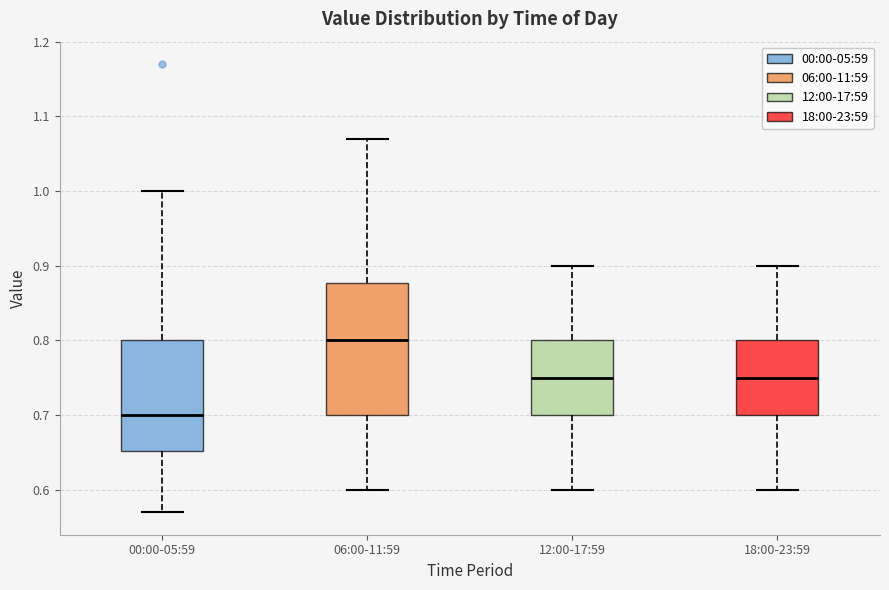

Reading left to right, transcribe this box plot: for each box, give where its median line is, the range the box spans, and where its two whiskers end, as read against the y-axis. The values are not printed on the chart, so give them approximately, as read against the axis.

00:00-05:59: median 0.70, box 0.65 to 0.80, whiskers 0.57 to 1.00
06:00-11:59: median 0.80, box 0.70 to 0.88, whiskers 0.60 to 1.07
12:00-17:59: median 0.75, box 0.70 to 0.80, whiskers 0.60 to 0.90
18:00-23:59: median 0.75, box 0.70 to 0.80, whiskers 0.60 to 0.90